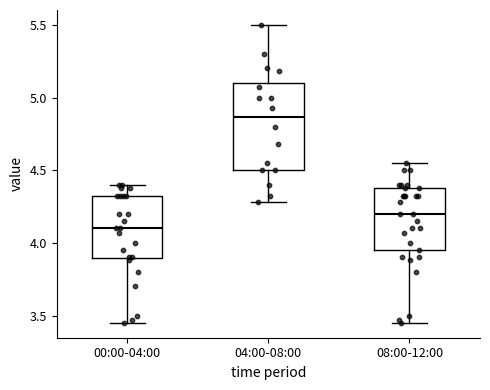

Reading left to right, read every box against the y-axis: the position of its median line, the range the box covers, and the ends of its whiskers. The values are not printed on the chart, so give them approximately, as read against the axis.

00:00-04:00: median 4.10, box 3.90 to 4.30, whiskers 3.45 to 4.40
04:00-08:00: median 4.85, box 4.50 to 5.10, whiskers 4.30 to 5.50
08:00-12:00: median 4.20, box 3.95 to 4.40, whiskers 3.45 to 4.55